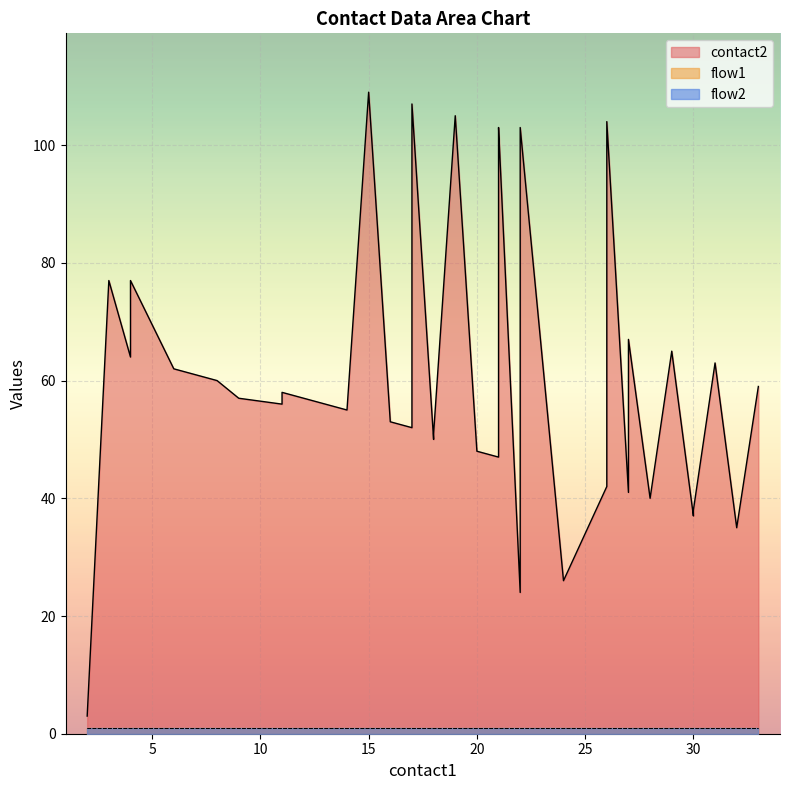

What is the value of the contact2 point at the 7th from the left?

57